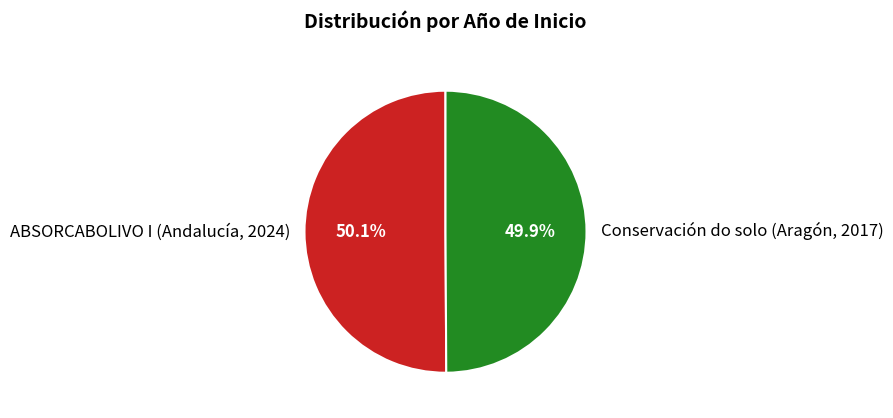

Approximately how many times larger is the value at ABSORCABOLIVO I (Andalucía, 2024) compared to Conservación do solo (Aragón, 2017)?

1.0